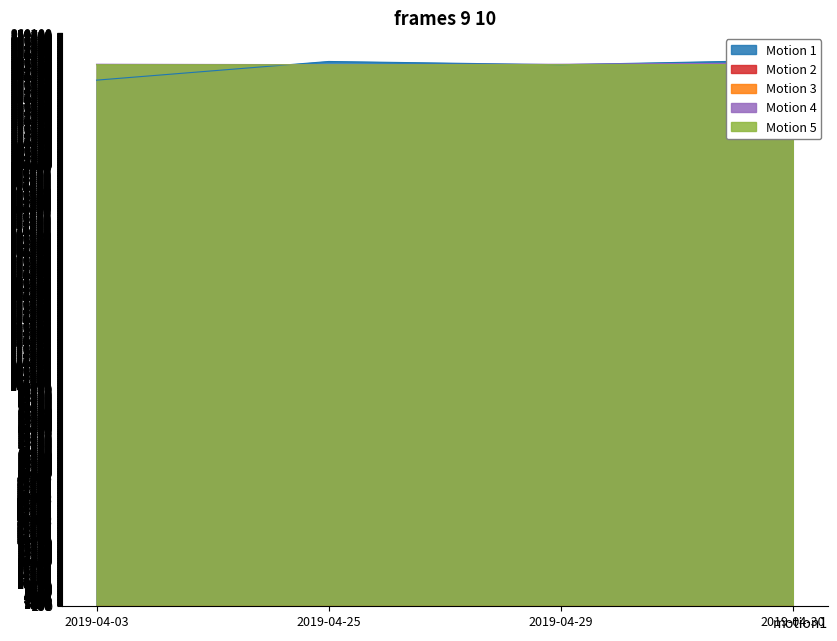

The value of Motion 5 at 2019-04-30 is 373237. True or false?

False